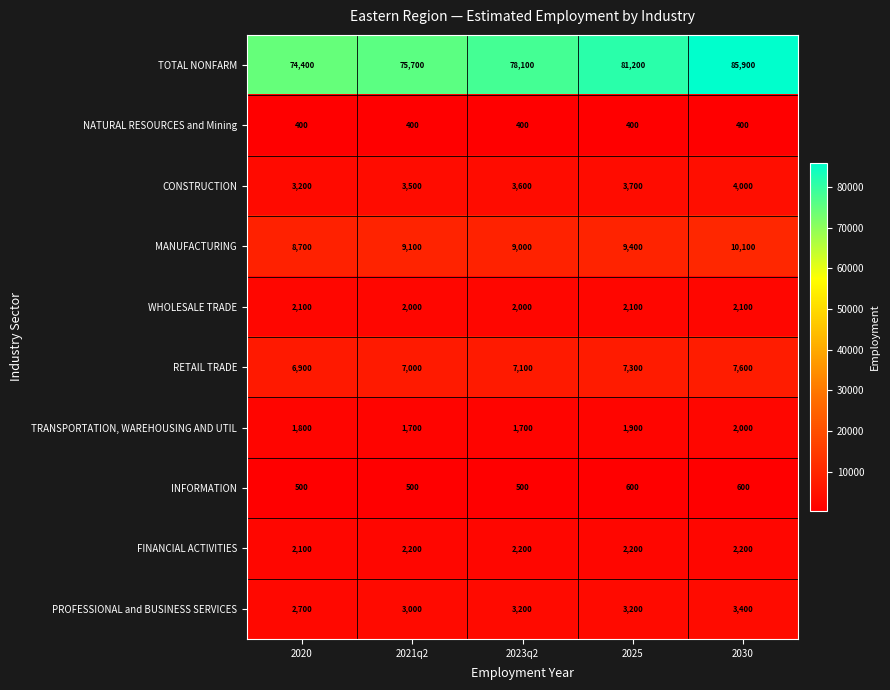

What is the approximate value of INFORMATION at 2025, to the nearest 50?

600